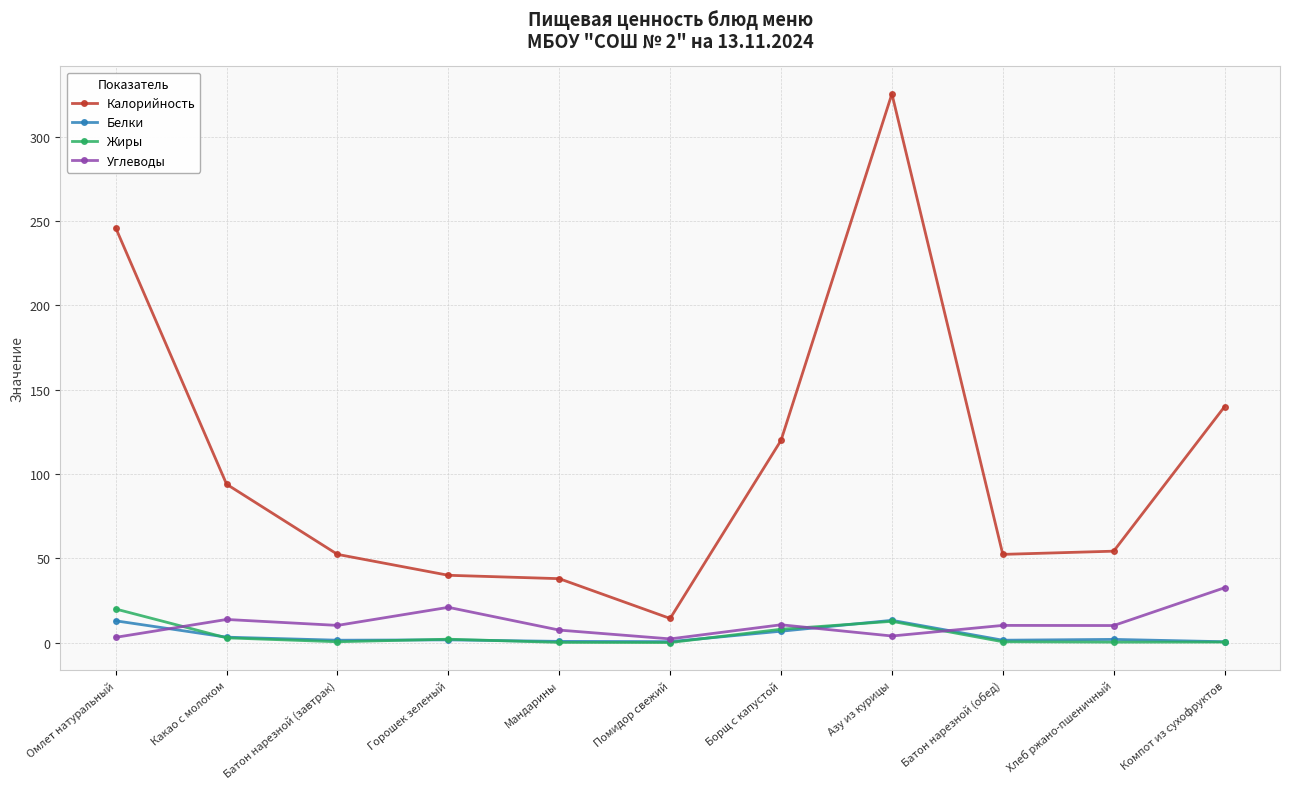

Is it true that Калорийность equals 478.7 at Азу из курицы?

False